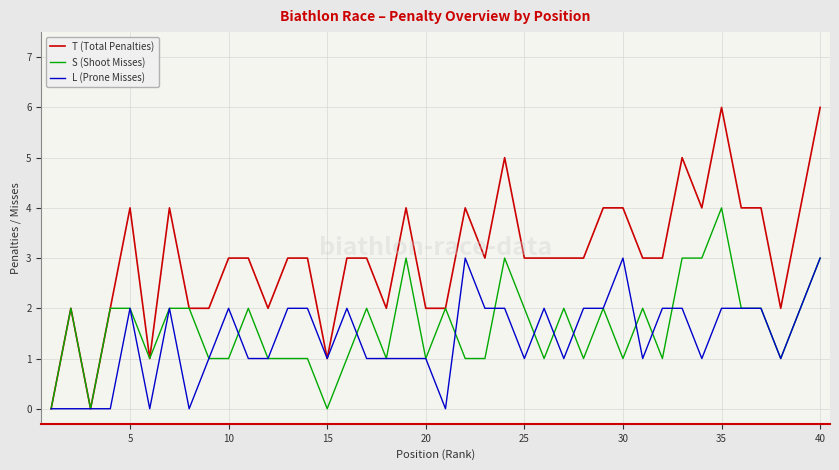

Which series has the largest total across all categories?

T (Total Penalties)